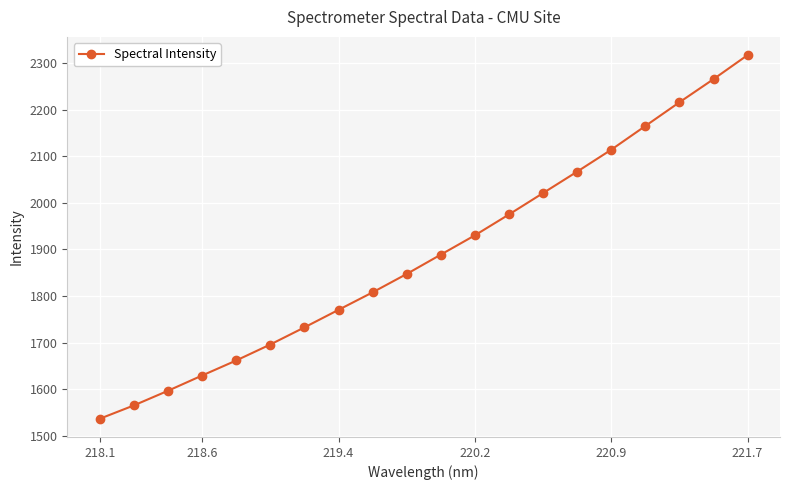

Is this an area chart (filled region under the line)?

No